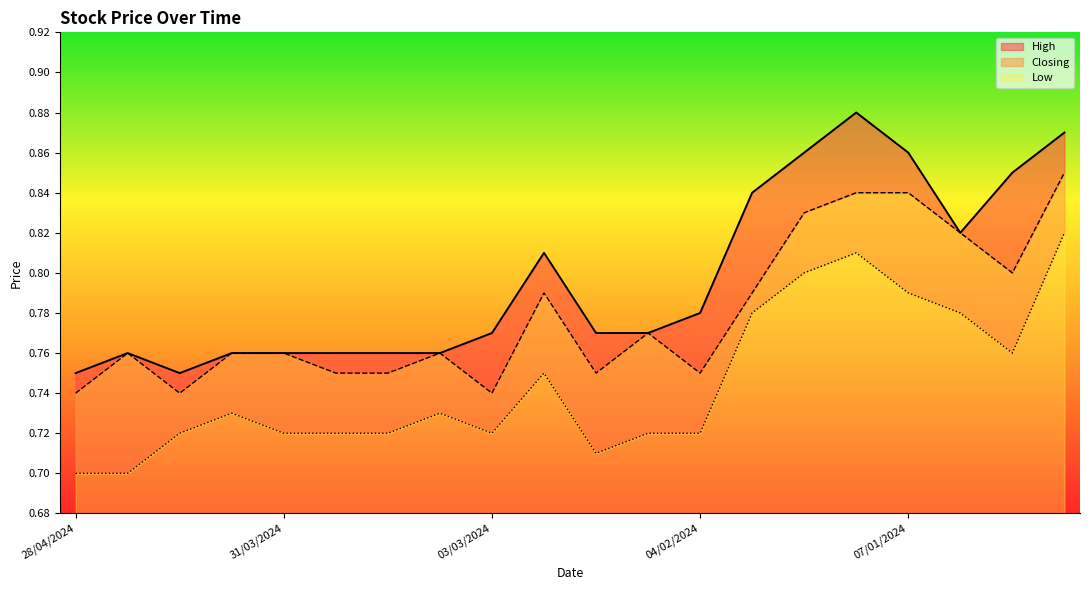

At which category does Low reach its first local peak?

07/04/2024